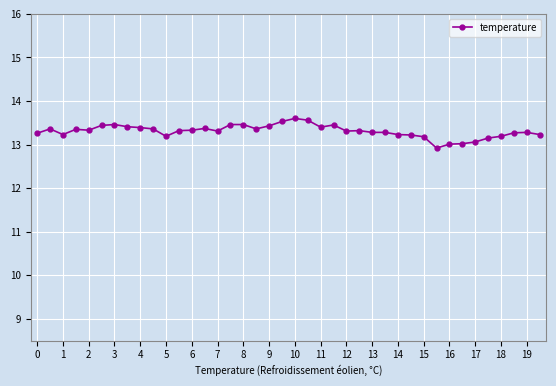

What is the maximum value shown in the chart?

13.6